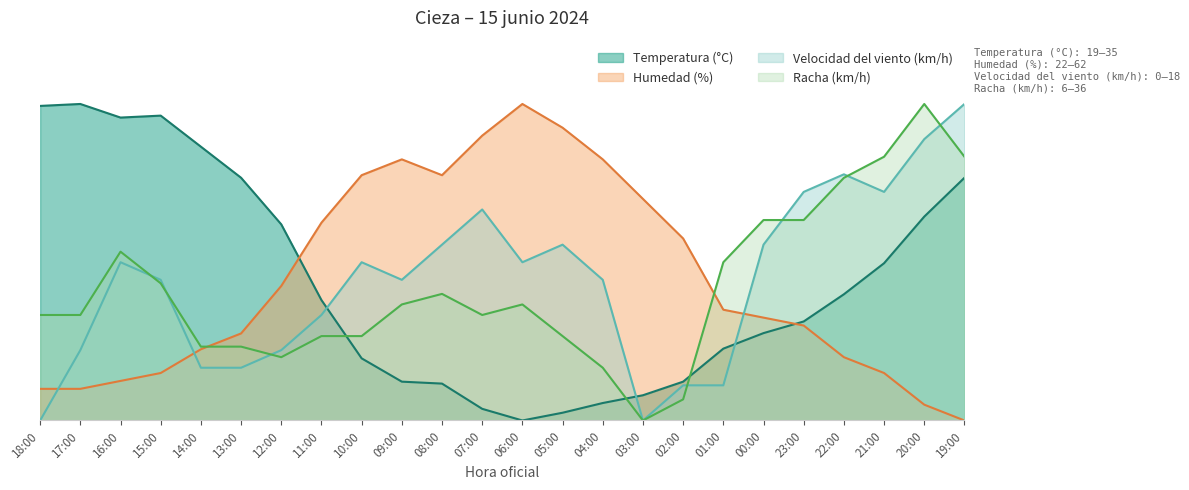

At which category does the chart reach its peak across all series?

17:00